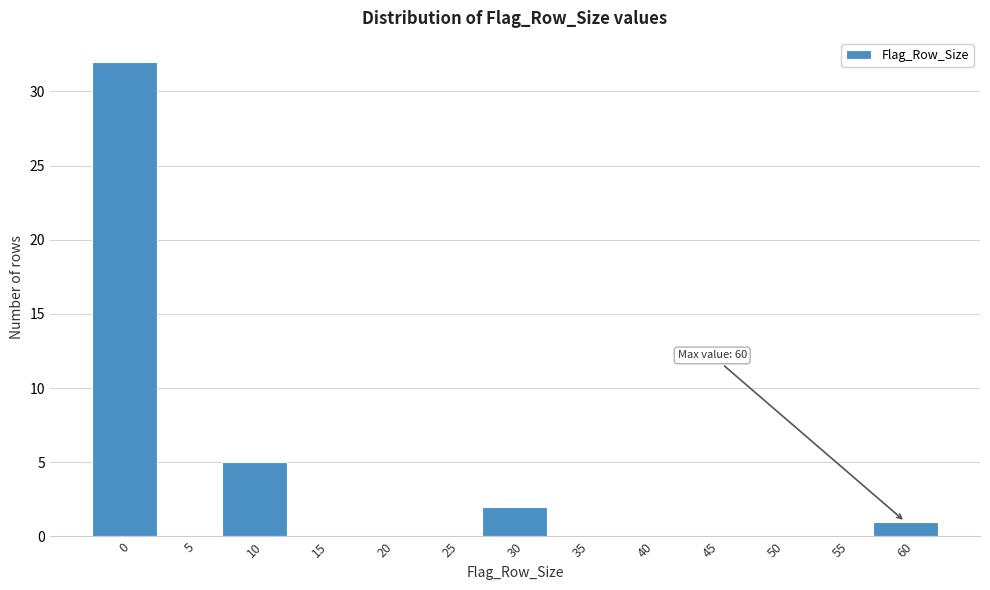

Reading left to right, transcribe all the data shown in this chart.

0=32	5=0	10=5	15=0	20=0	25=0	30=2	35=0	40=0	45=0	50=0	55=0	60=1